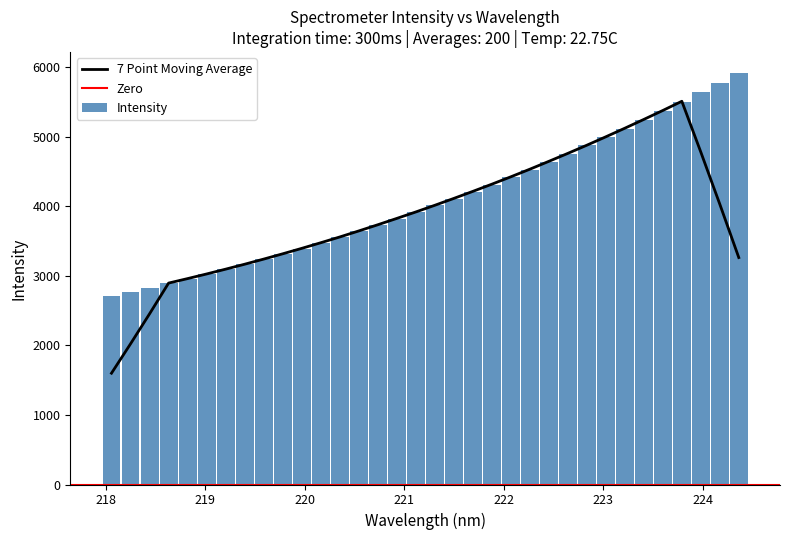

What is the label of the 25th bar from the left?

222.6447